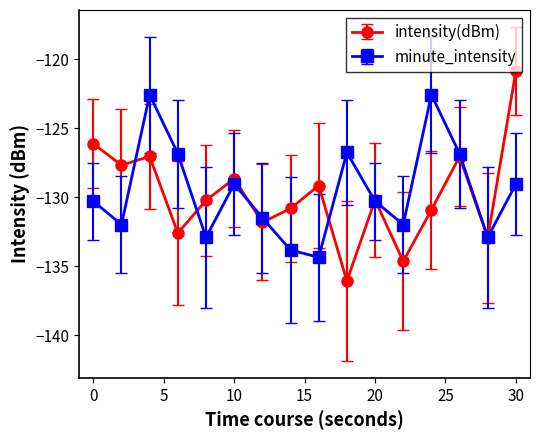

What is the value of the minute_intensity point at the 14th from the left?

-126.8